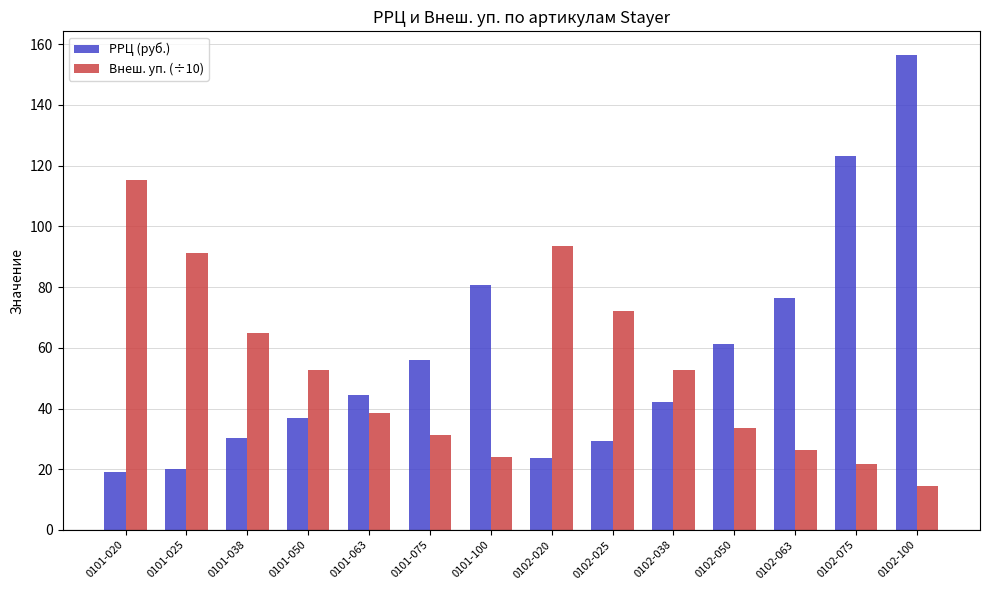

Is it true that РРЦ (руб.) equals 42.0 at 0102-038?

True